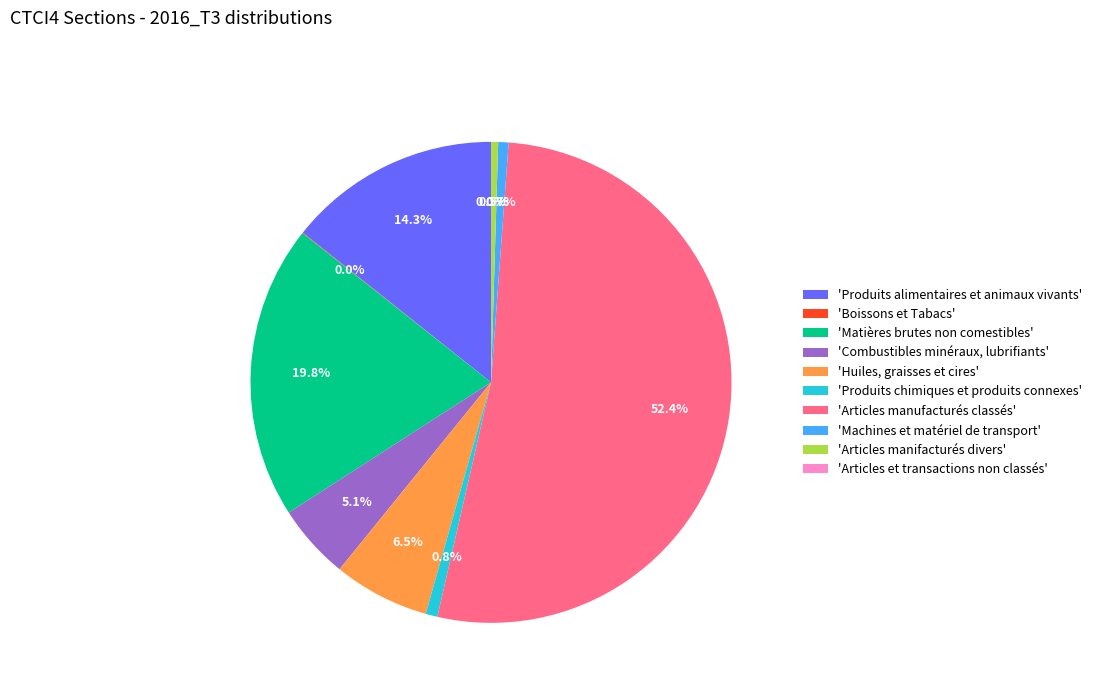

Approximately how many times larger is the value at 'Articles manifacturés divers' compared to 'Machines et matériel de transport'?

0.7